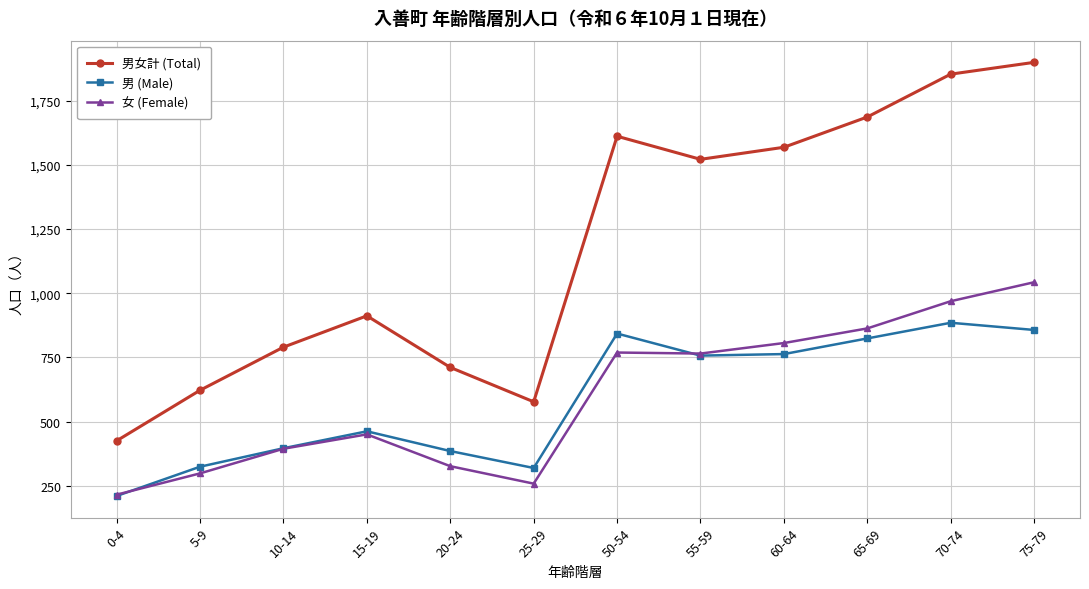

Count the number of categories in the chart.

12